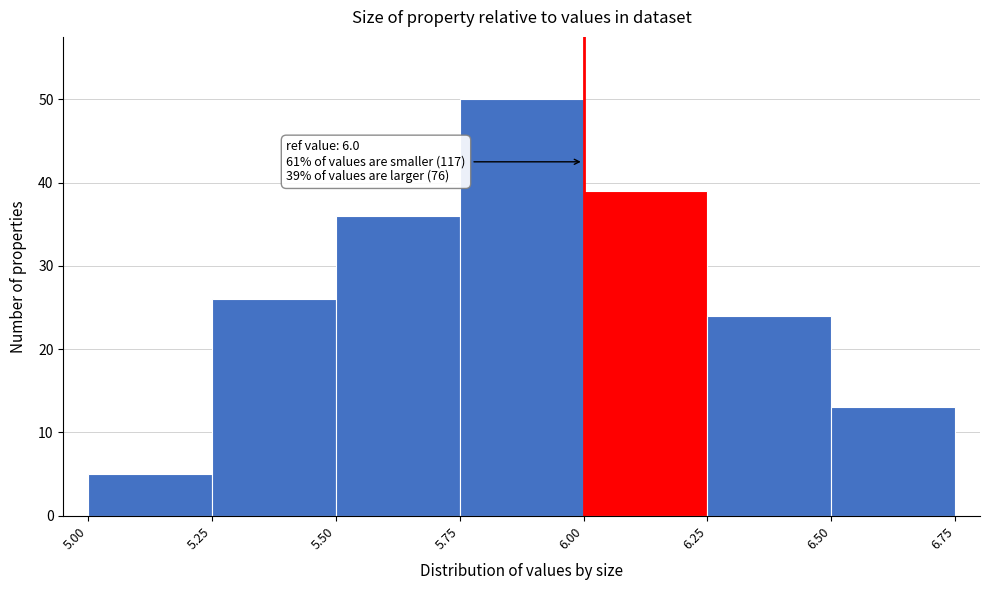

Which range on the x-axis has the tallest bar?

5.75 to 6.00